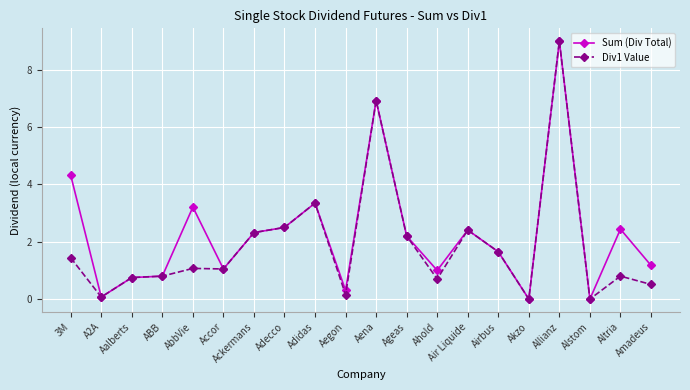

Where is the first local minimum for Sum (Div Total)?

A2A